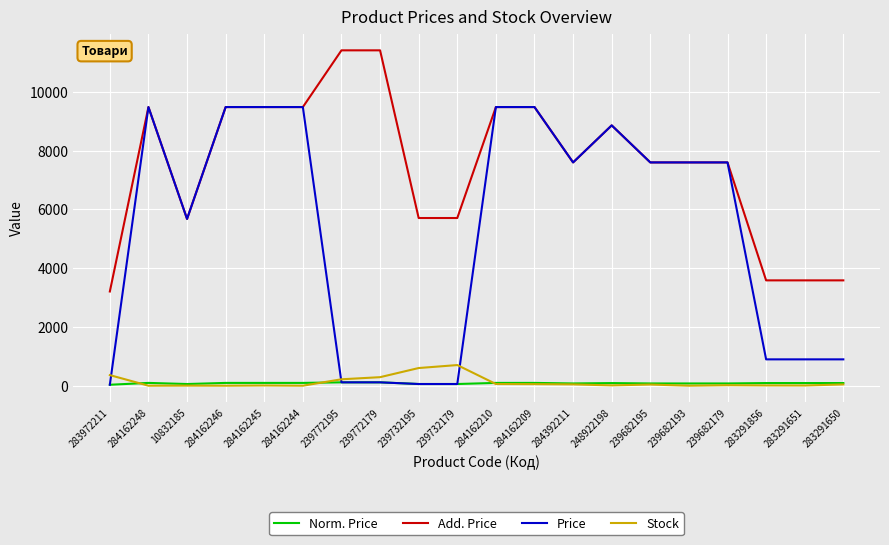

True or false: Add. Price has a value of 11410.0 at 239772179.

True